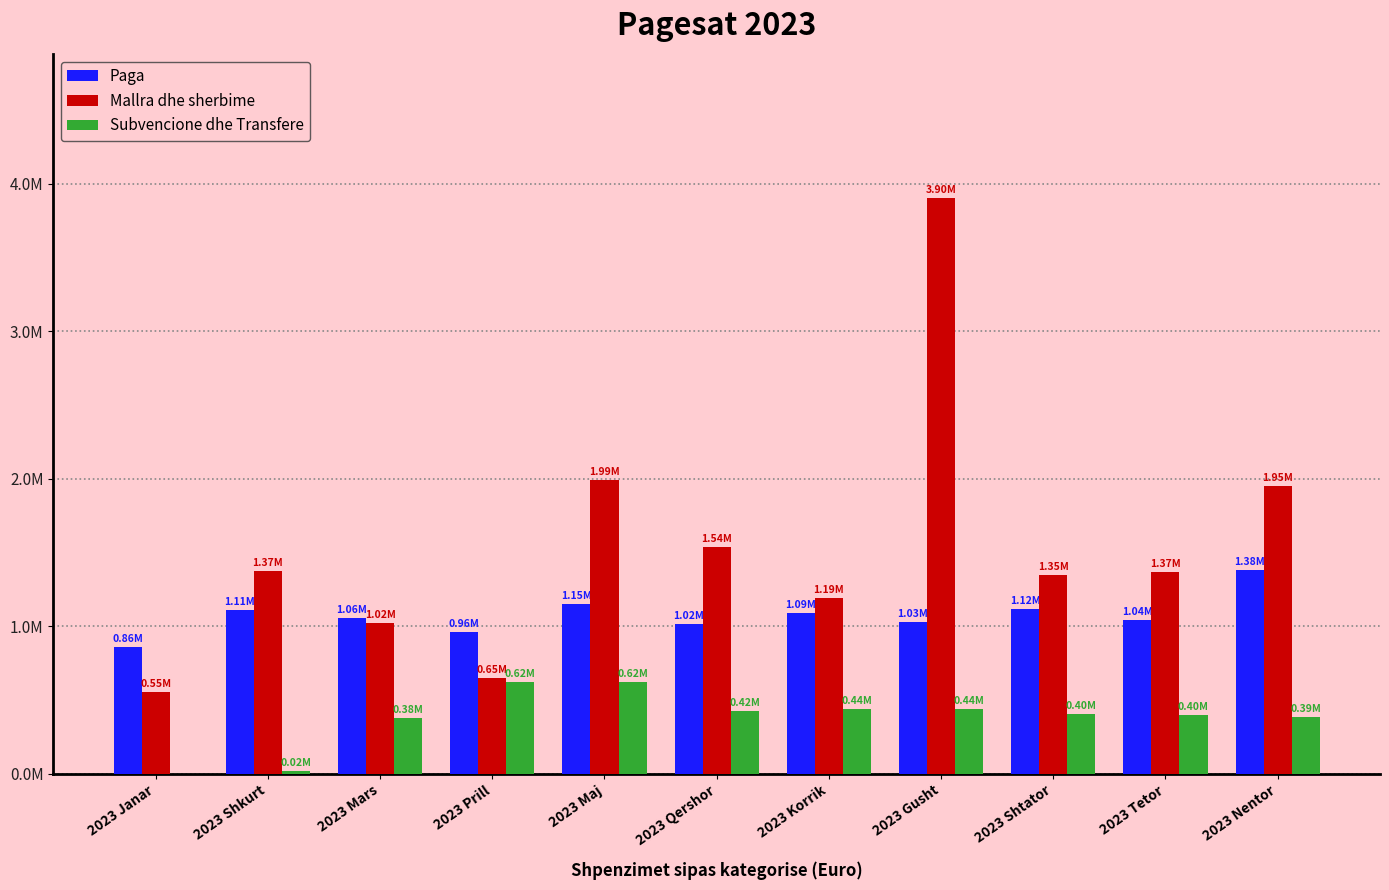

Are the bars horizontal?

No